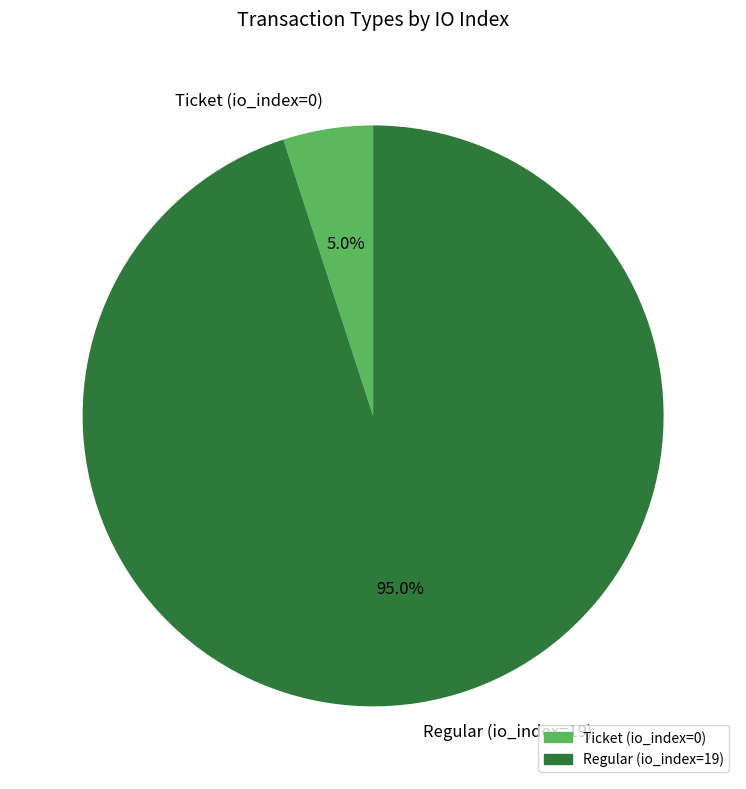

To the nearest percent, what is the average slice percentage?

50%